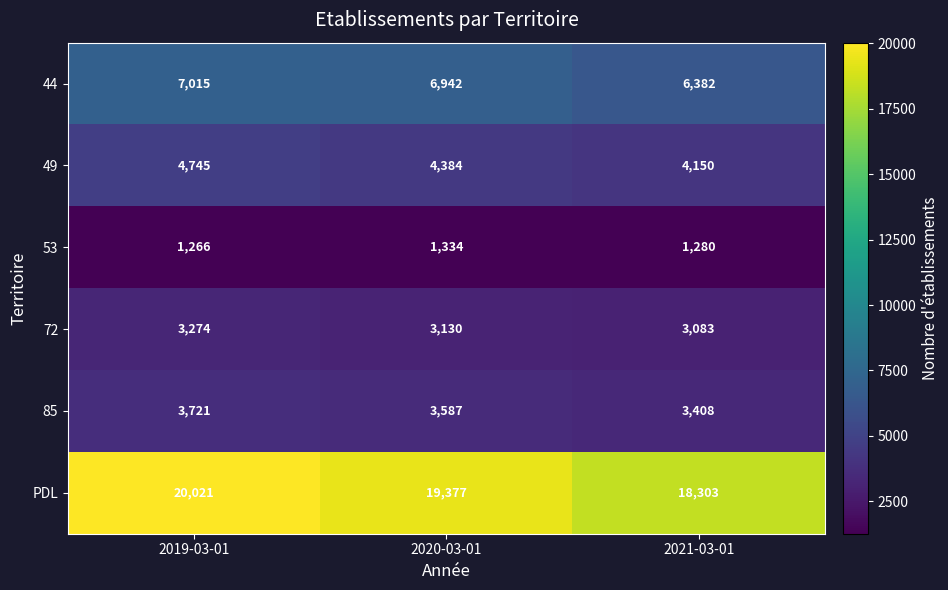

The 53 series shows 1266 at 2019-03-01. True or false?

True